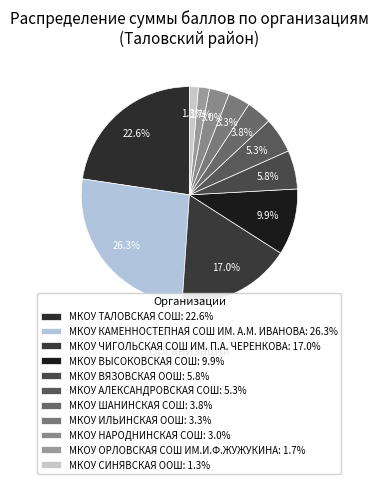

How many slices are in this pie chart?

11